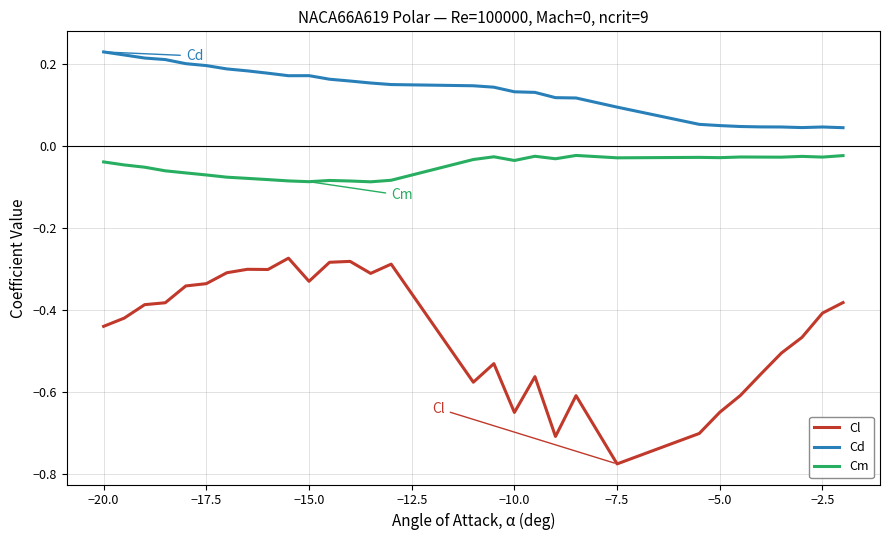

True or false: Cl and Cd cross at least once.

False